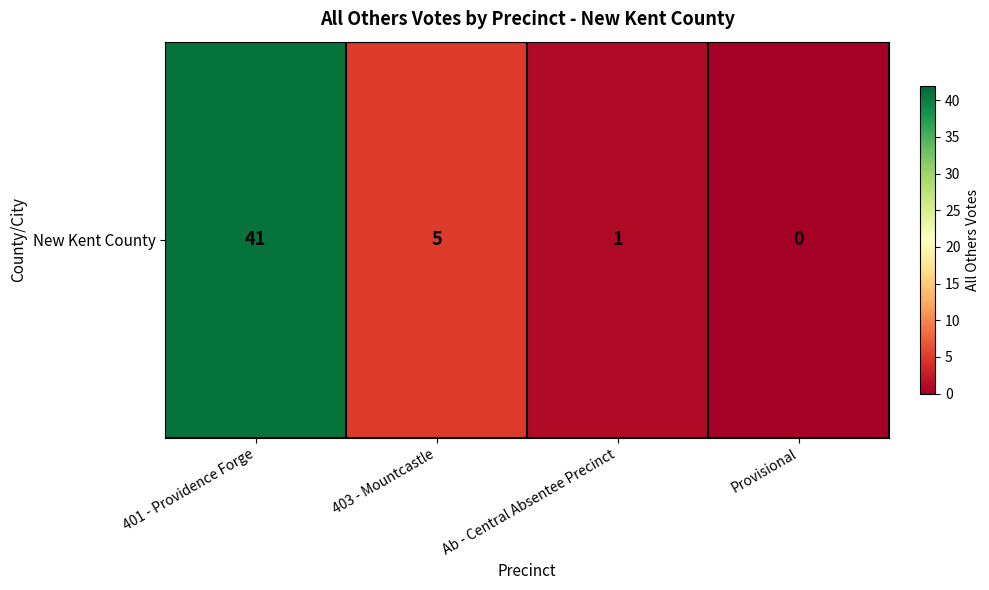

What is the ratio of the value at 401 - Providence Forge to the value at 403 - Mountcastle?

8.2